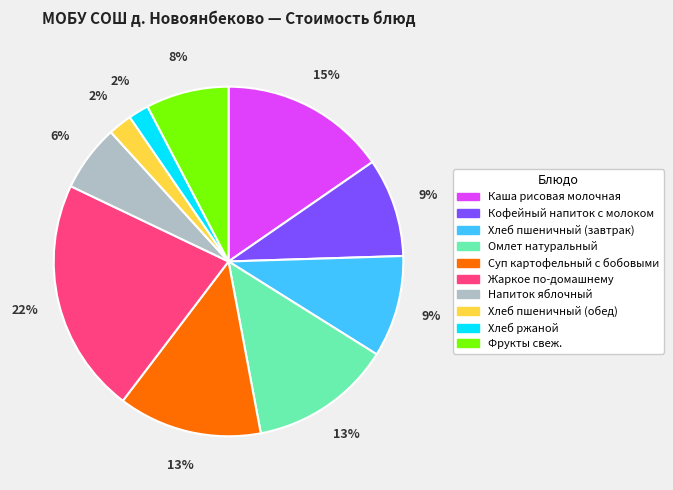

What is the ratio of the value at Каша рисовая молочная to the value at Кофейный напиток с молоком?

1.7